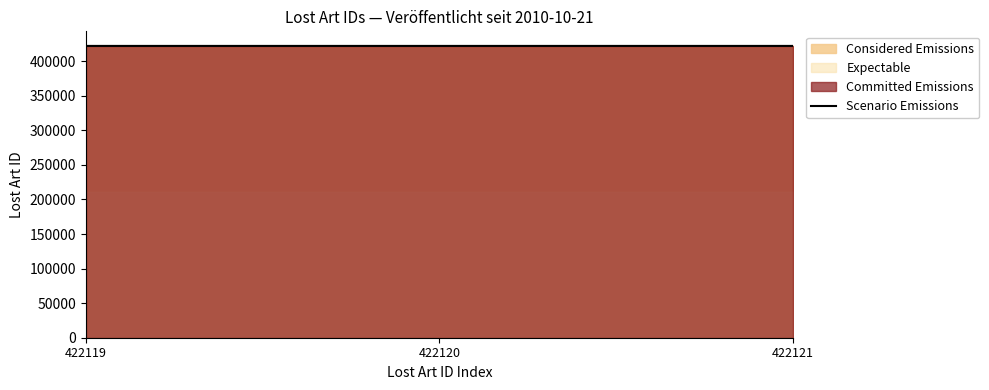

Which category has the lowest value across all series?

422119